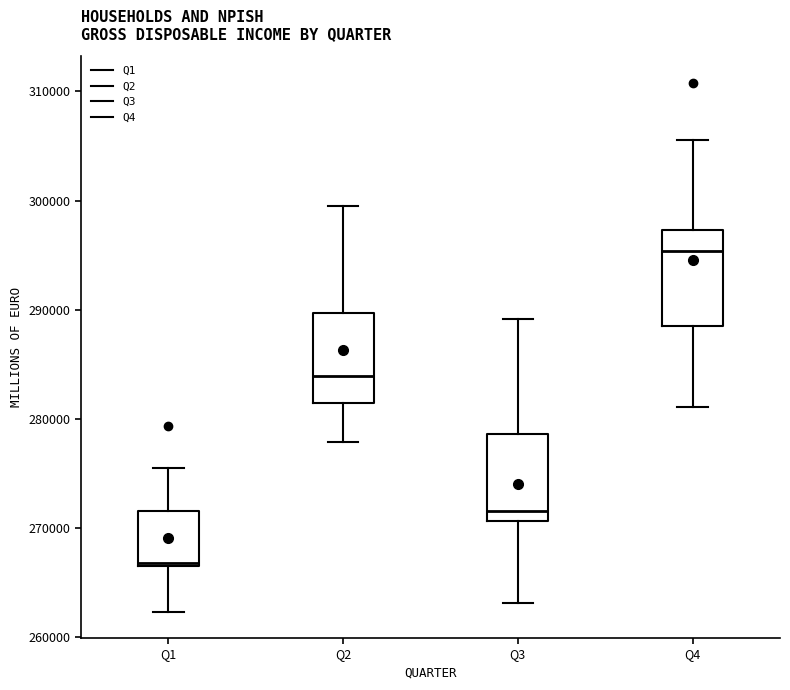

Which box has the lowest median line?

Q1